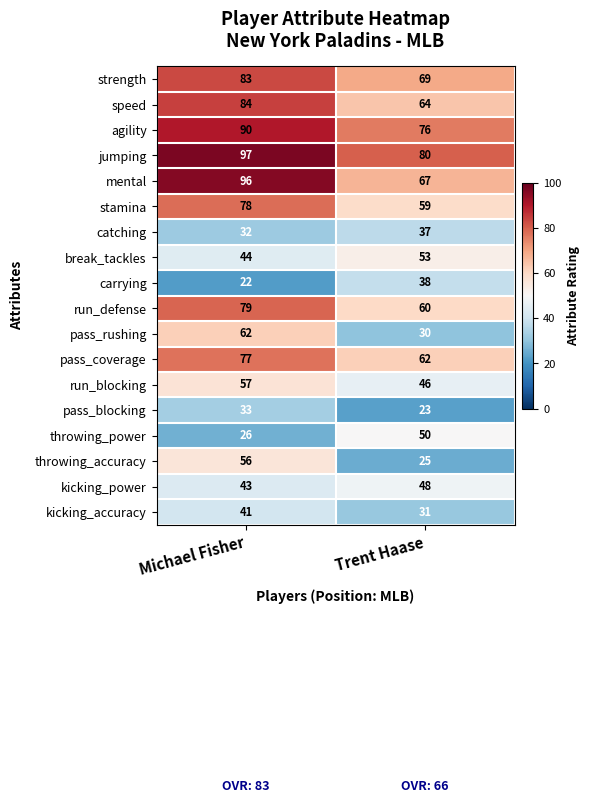

What is the difference between the maximum and minimum values in the break_tackles series?

9